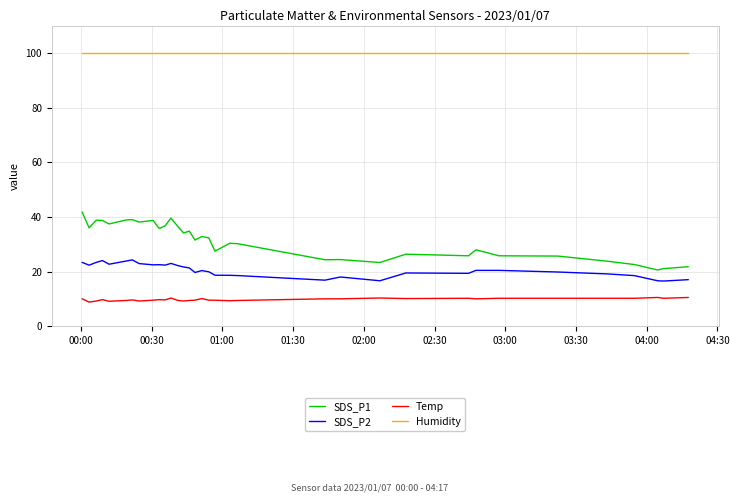

What is the highest value of the Humidity series?

99.9